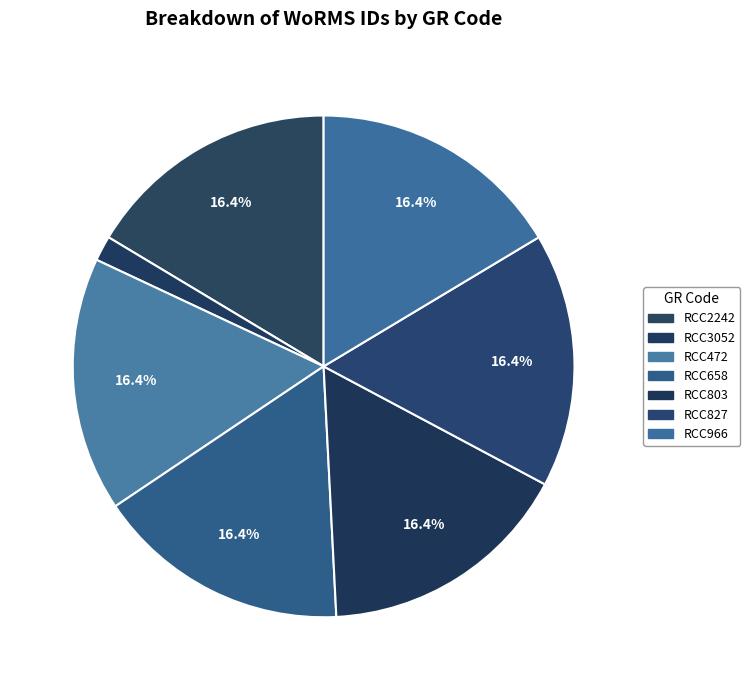

How many slices are in this pie chart?

7